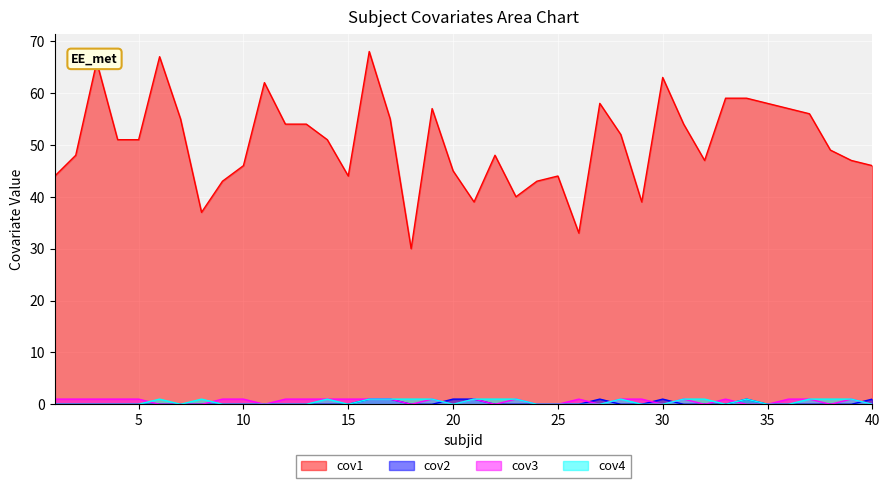

Between 5 and 25, which series saw the biggest shift?

cov1